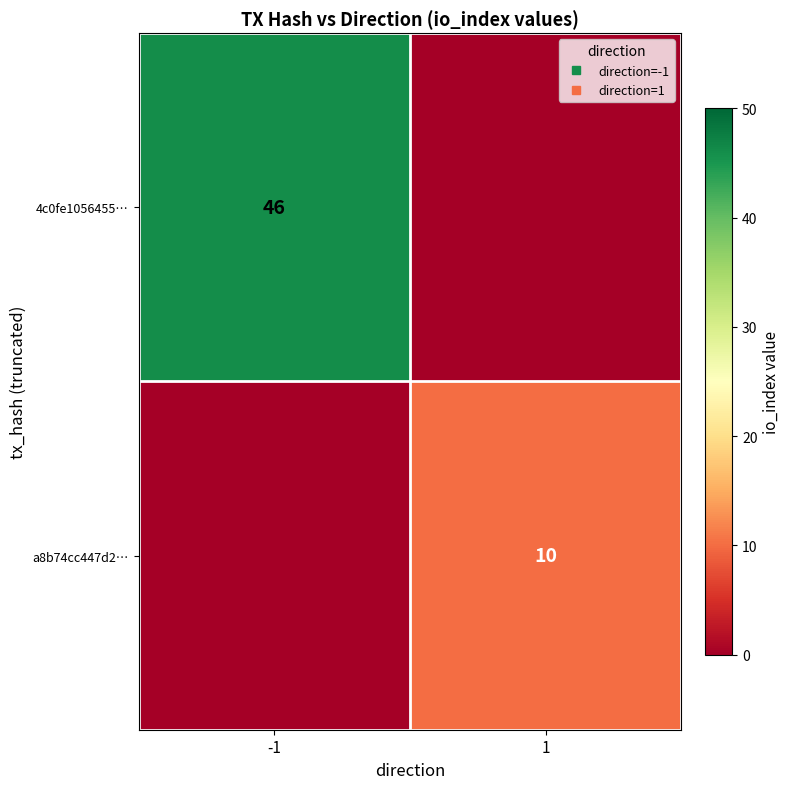

Which series has the widest spread of values?

4c0fe1056455…